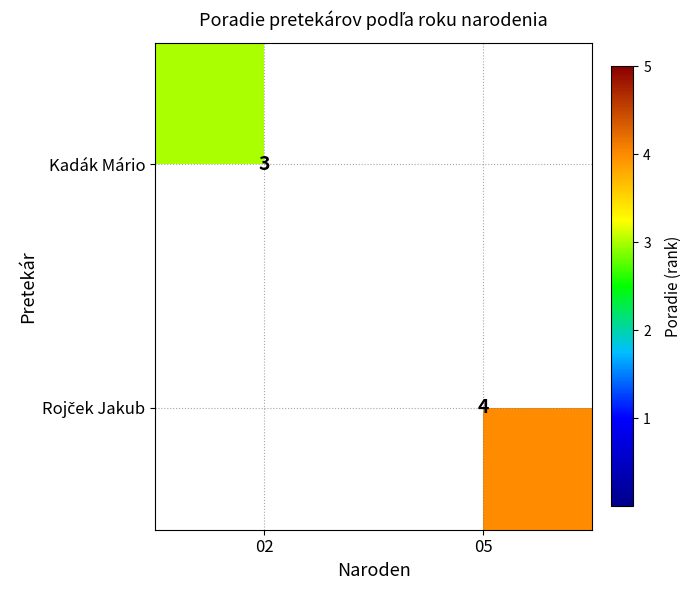

The Kadák Mário series shows 2 at 02. True or false?

False